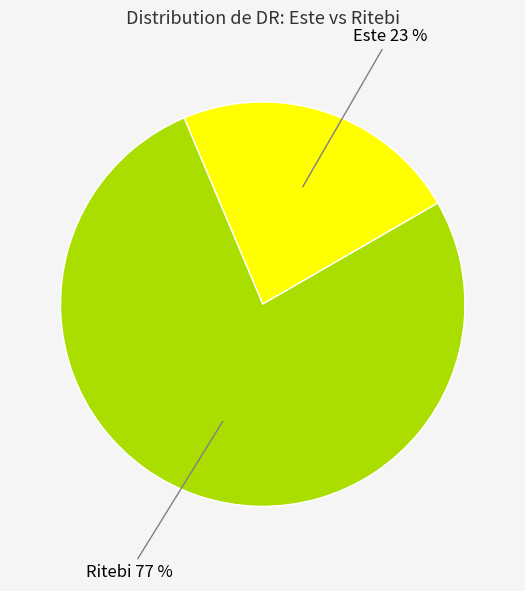

Does any single category account for the majority?

Yes